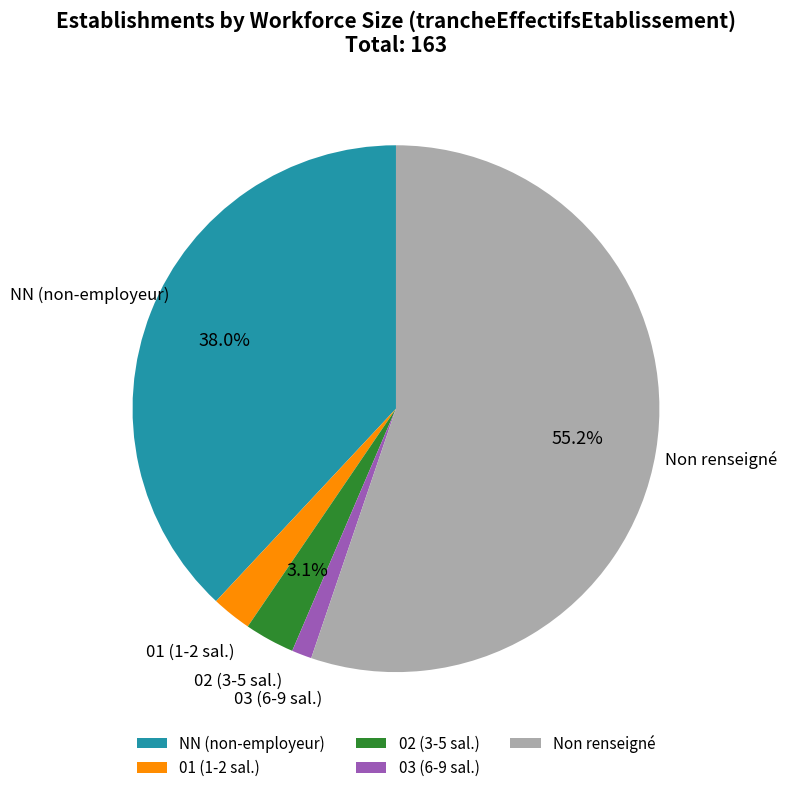

To the nearest percent, what is the difference between the largest and smallest slice percentages?

54%